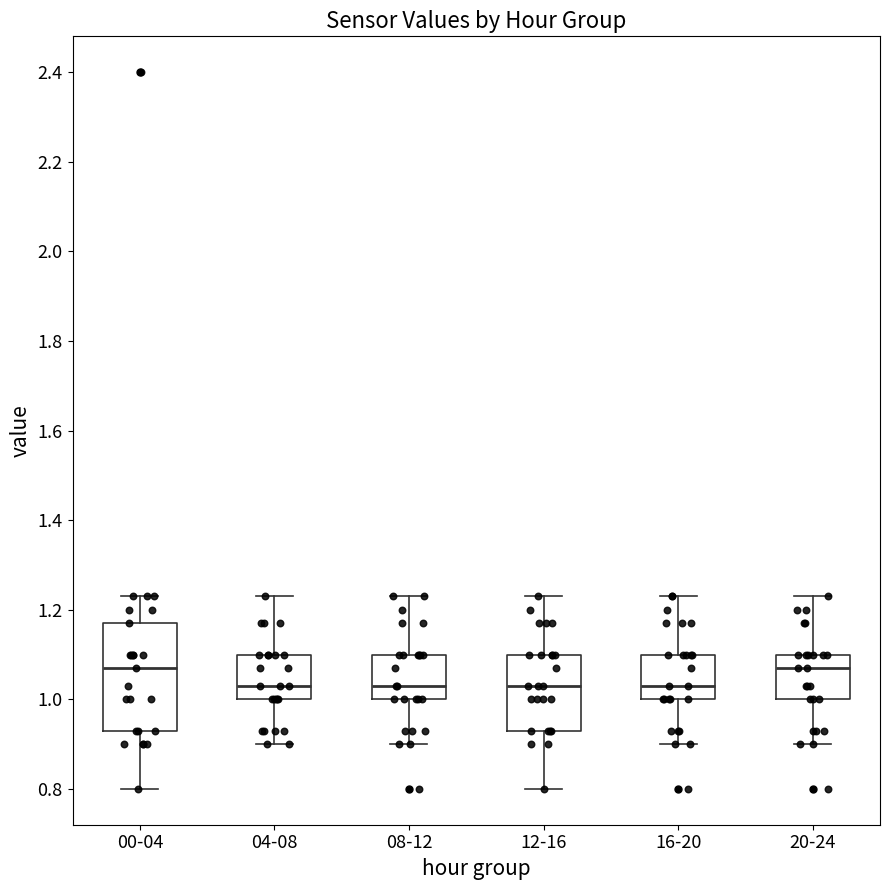

Reading left to right, read every box against the y-axis: the position of its median line, the range the box covers, and the ends of its whiskers. The values are not printed on the chart, so give them approximately, as read against the axis.

00-04: median 1.08, box 0.94 to 1.18, whiskers 0.80 to 1.24
04-08: median 1.04, box 1.00 to 1.10, whiskers 0.90 to 1.24
08-12: median 1.04, box 1.00 to 1.10, whiskers 0.90 to 1.24
12-16: median 1.04, box 0.94 to 1.10, whiskers 0.80 to 1.24
16-20: median 1.04, box 1.00 to 1.10, whiskers 0.90 to 1.24
20-24: median 1.08, box 1.00 to 1.10, whiskers 0.90 to 1.24